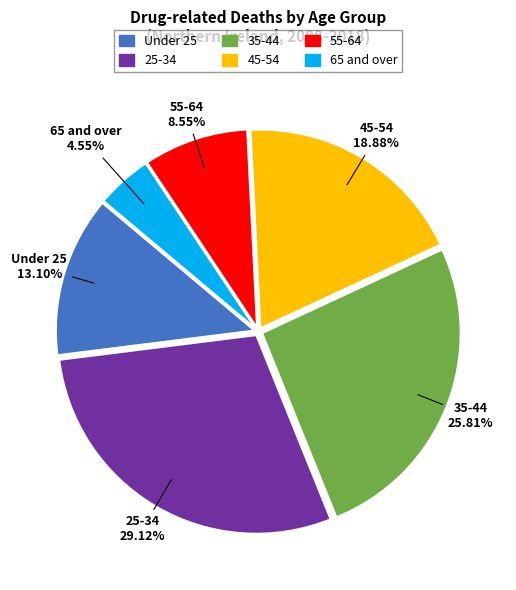

Is there any slice that represents more than half of the pie?

No